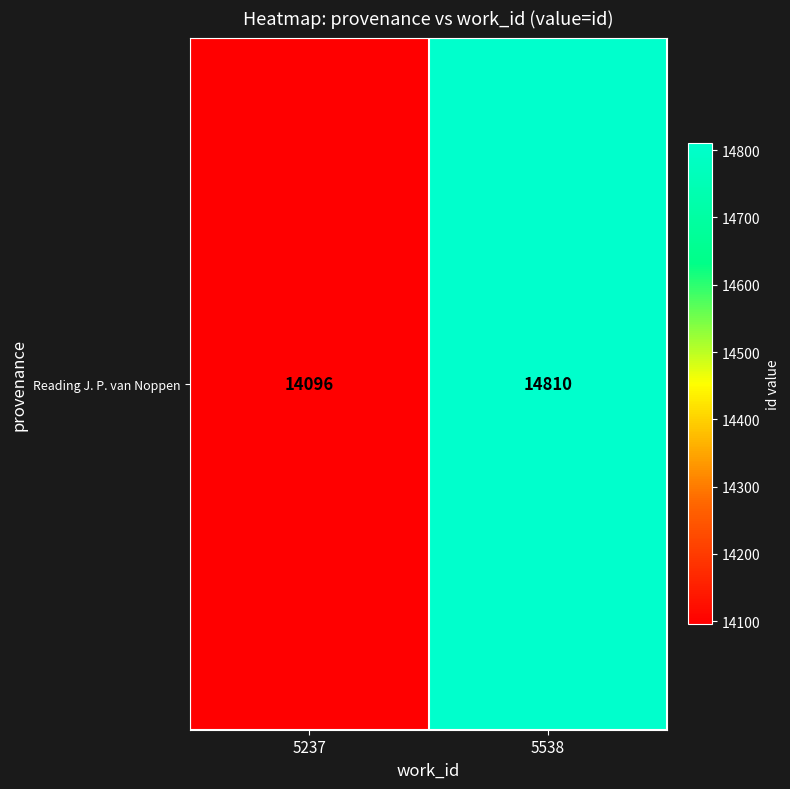

How many distinct data groups are displayed?

1